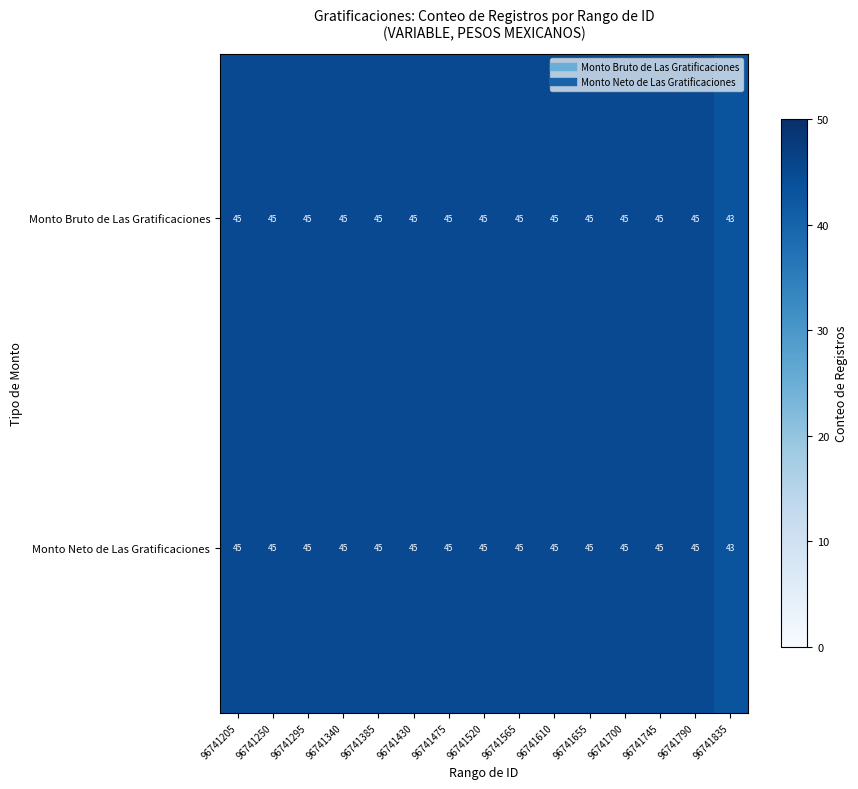

Count the Monto Neto de Las Gratificaciones values in the range 45 to 46.

14